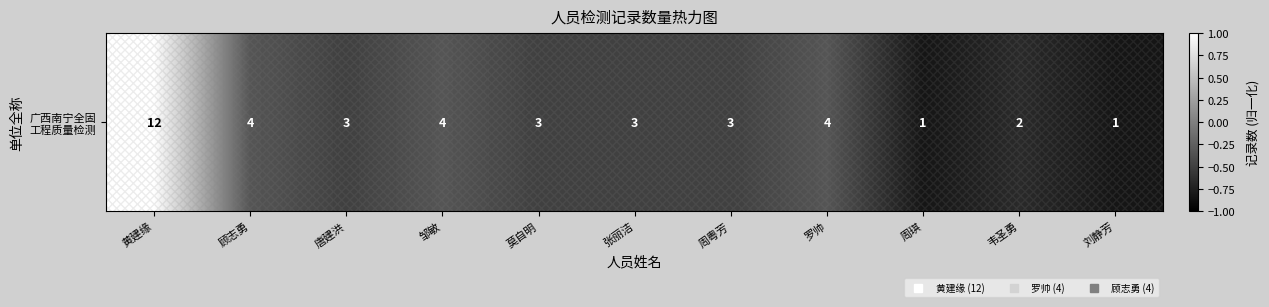

Count the number of categories in the chart.

11